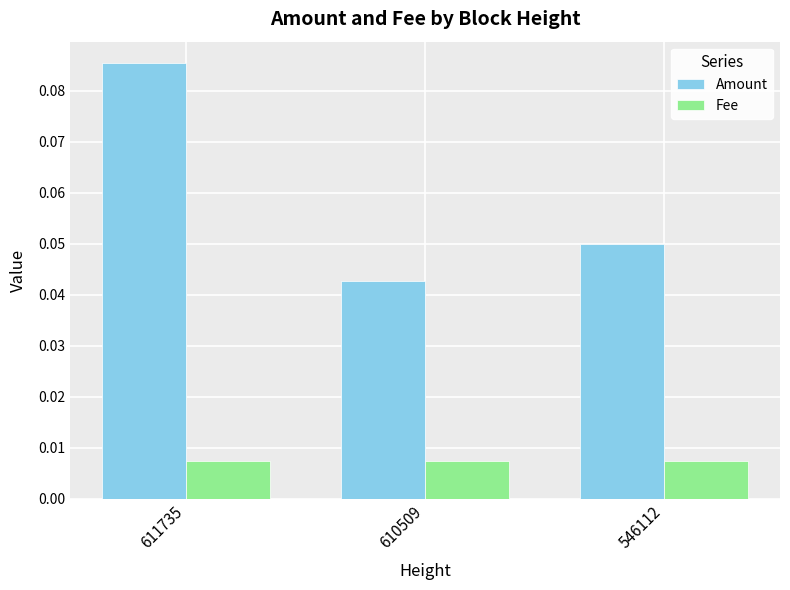

Which series has the largest total across all categories?

Amount